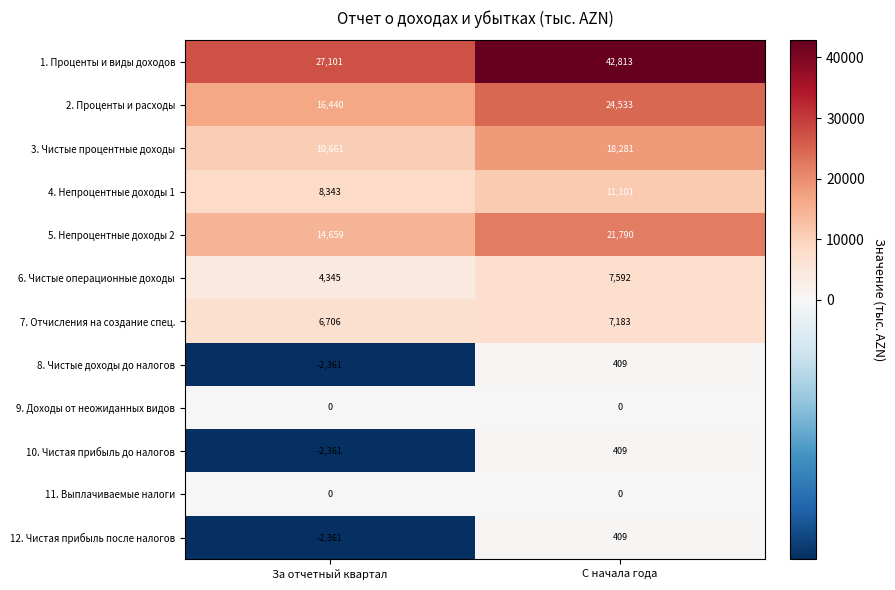

What is the sum of the 2. Проценты и расходы values at С начала года and За отчетный квартал?

40973